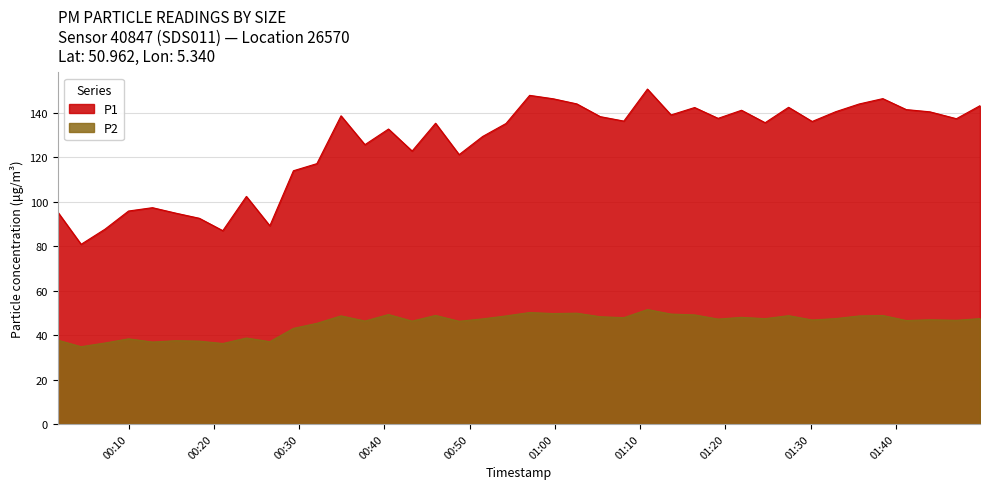

What is the label of the 8th point from the left?

2024-03-07T00:21:03